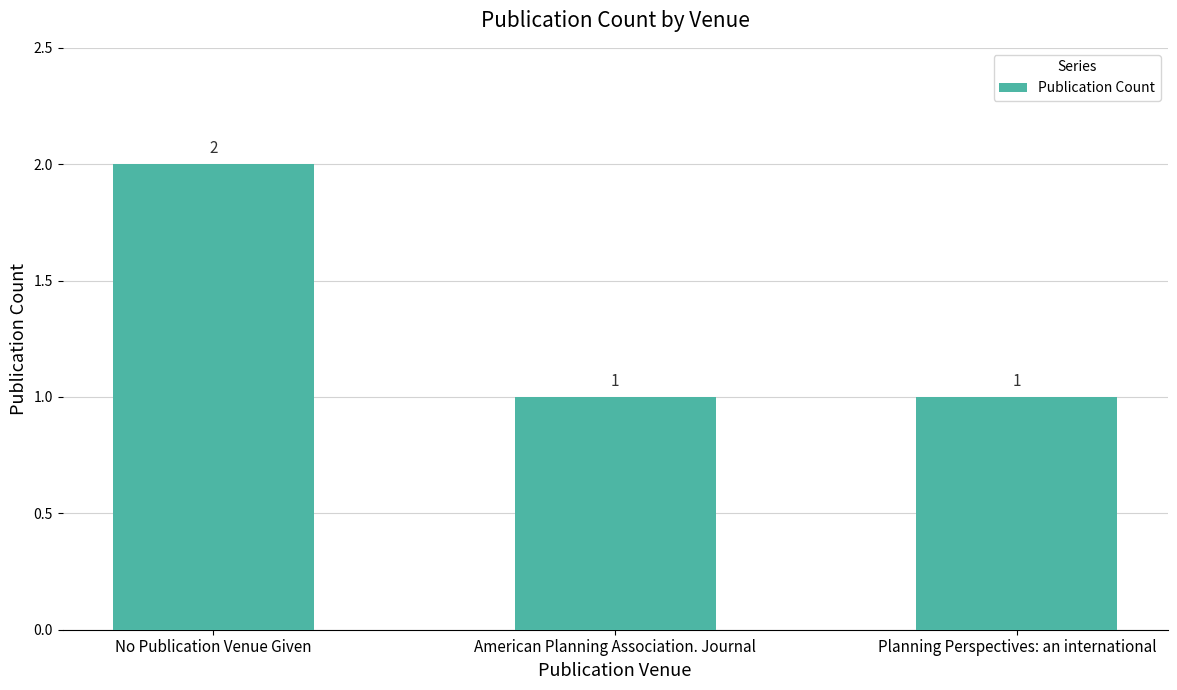

What position from the left is American Planning Association. Journal?

2